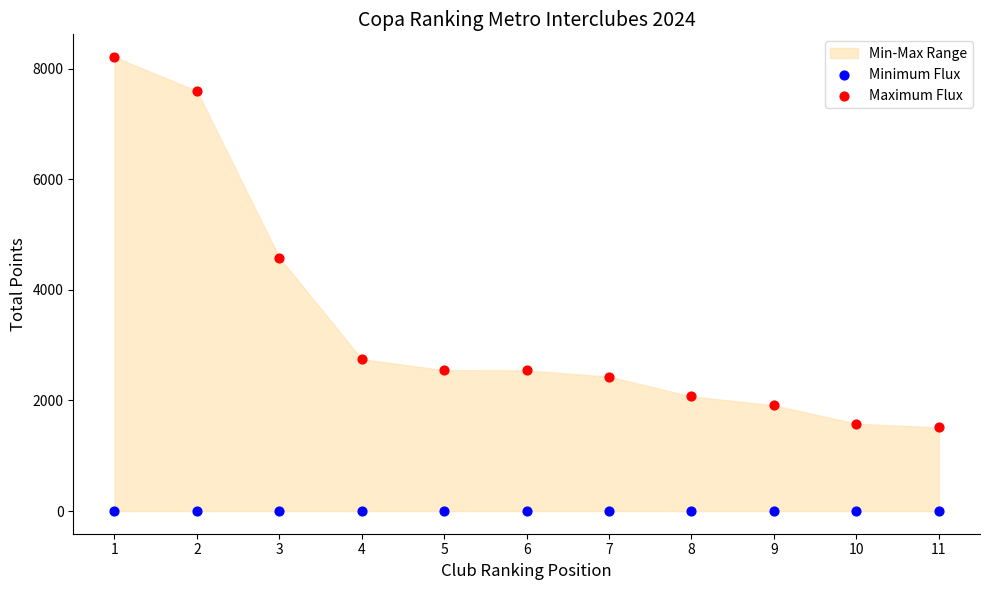

Which series contains the lowest Y value?

Minimum Flux